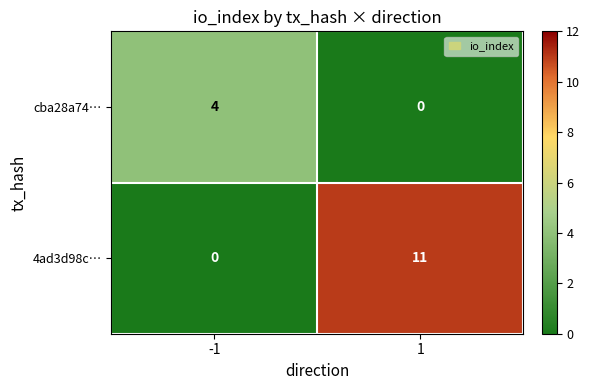

What is the total value across all series at 1?

11